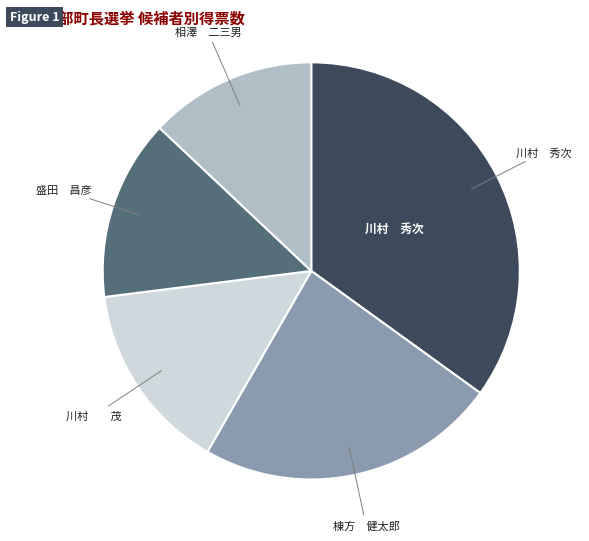

Is there any slice that represents more than half of the pie?

No